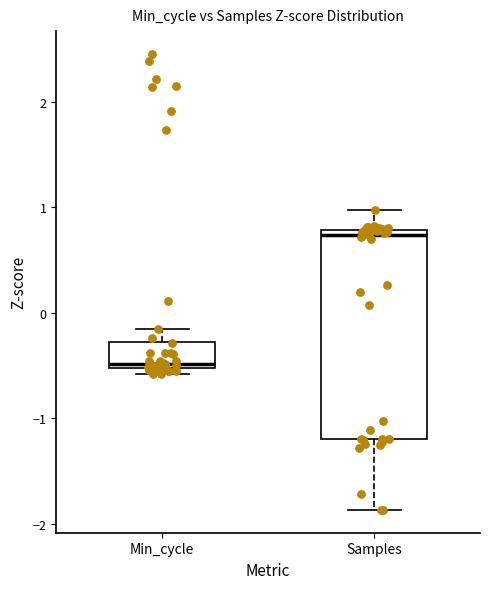

Where is the lower edge of the box for Samples on the y-axis? The values are not printed on the chart, so give them approximately, as read against the axis.

-1.2